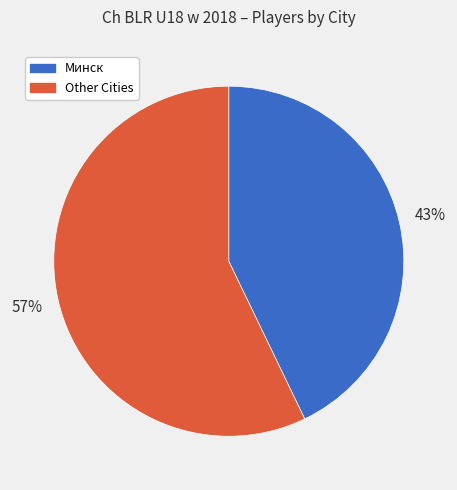

To the nearest percent, what is the combined percentage of Other Cities and Минск?

100%